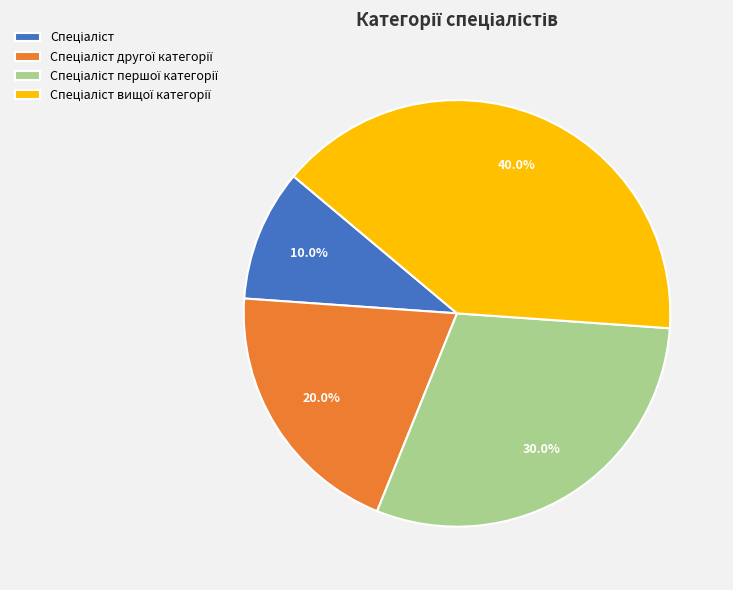

How many slices are in this pie chart?

4